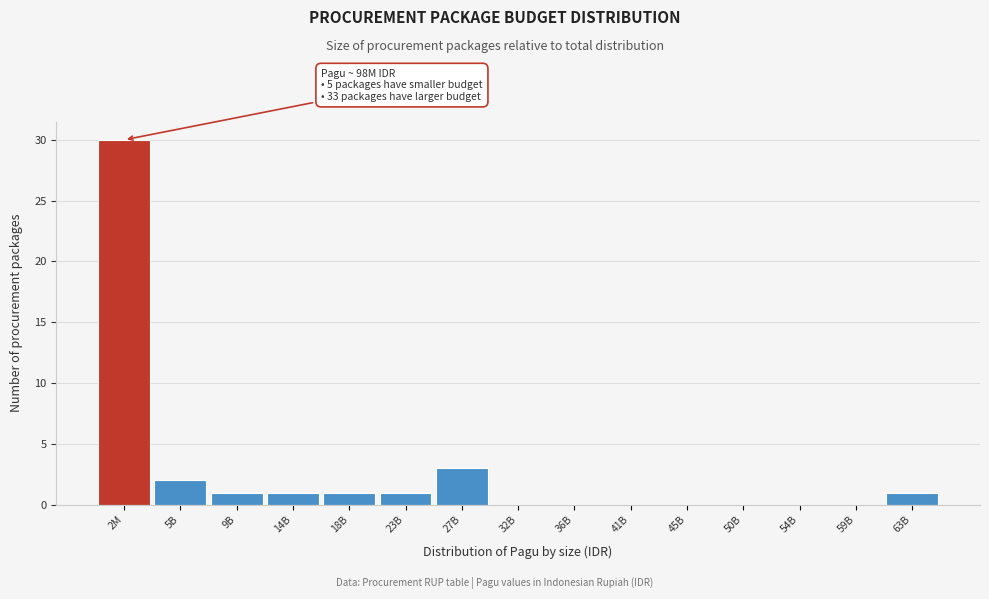

Reading right to left, extract all data points from this chart.

63B=1	59B=0	54B=0	50B=0	45B=0	41B=0	36B=0	32B=0	27B=3	23B=1	18B=1	14B=1	9B=1	5B=2	2M=30